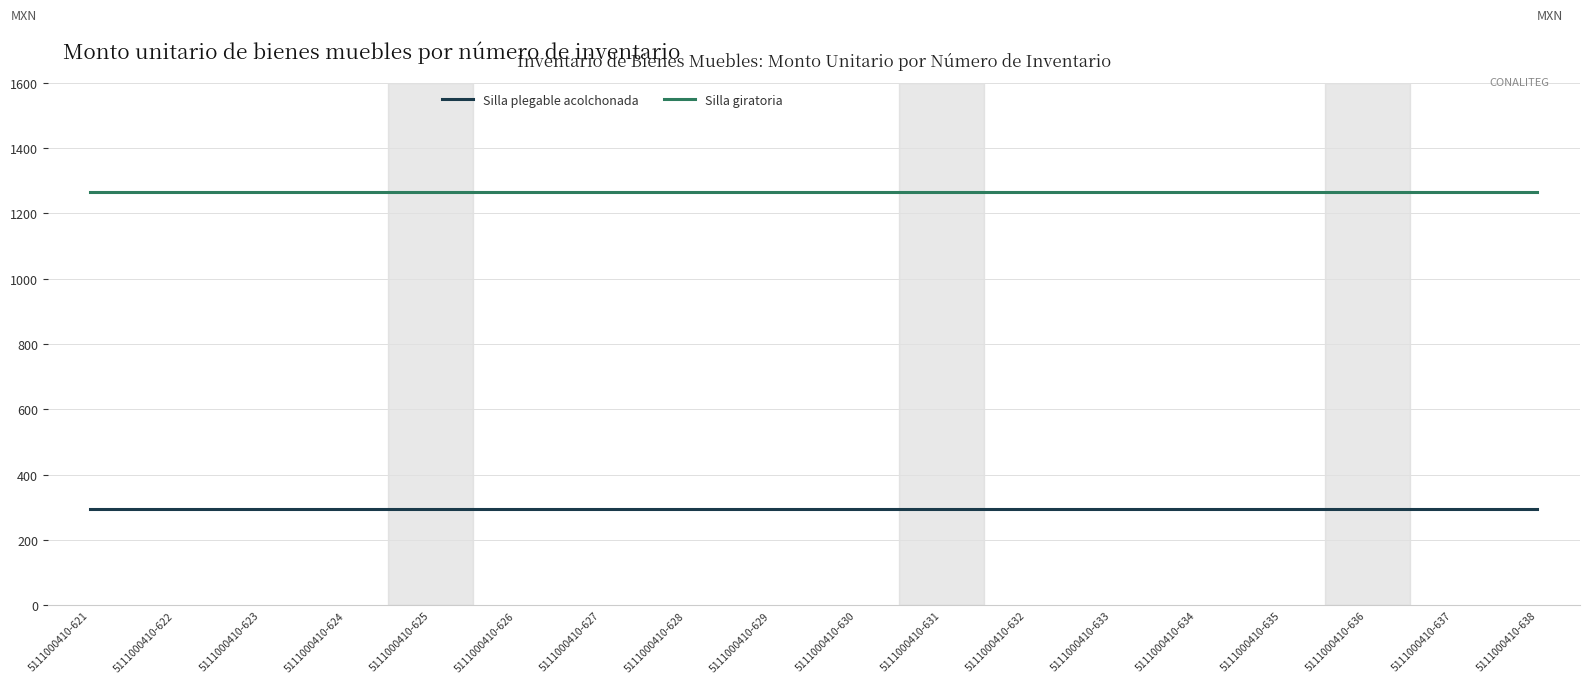

What value does the Silla plegable acolchonada series have at 5111000410-625?

294.3